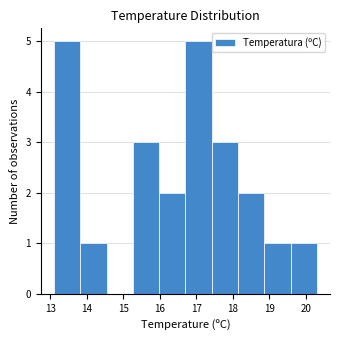

Reading left to right, list every bar in this chart as the range it spans on the x-axis followed by its height. Neither the bar edges nor the heights are printed on the chart, so give them approximately, as read against the axes.

13.10 to 13.82: 5
13.82 to 14.54: 1
14.54 to 15.26: 0
15.26 to 15.98: 3
15.98 to 16.70: 2
16.70 to 17.42: 5
17.42 to 18.14: 3
18.14 to 18.86: 2
18.86 to 19.58: 1
19.58 to 20.30: 1